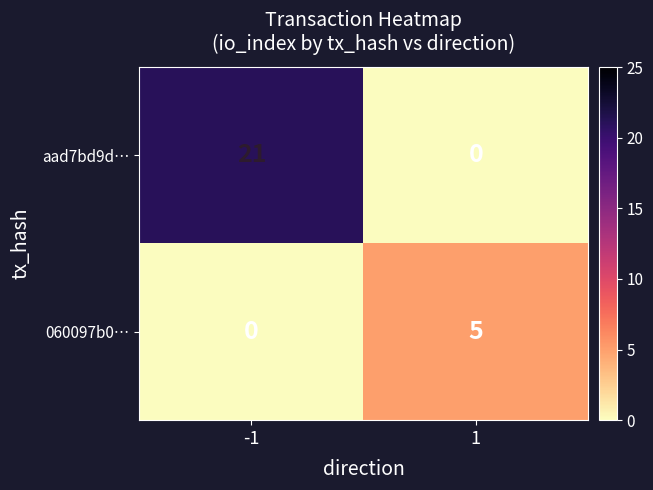

Reading left to right, extract all data points from this chart.

aad7bd9d…: 21	0
060097b0…: 0	5